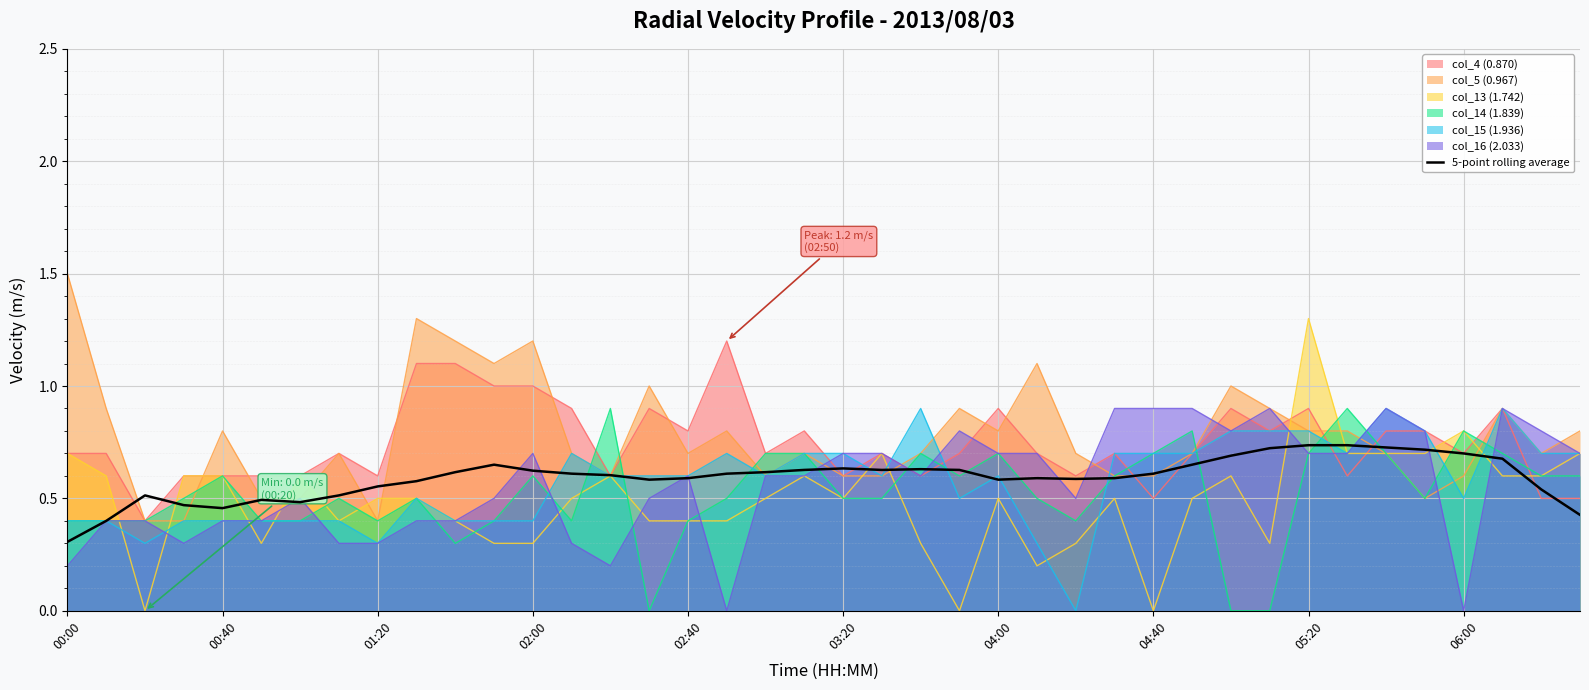

What is the average value?

0.6